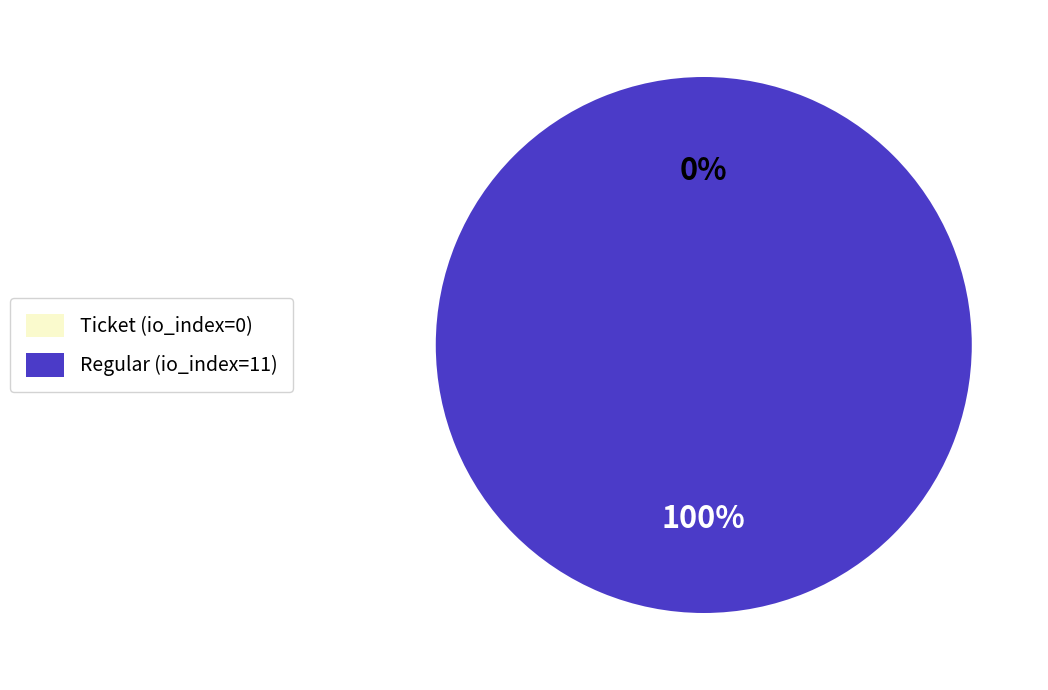

The Ticket (io_index=0) slice represents 0% of the pie. True or false?

True